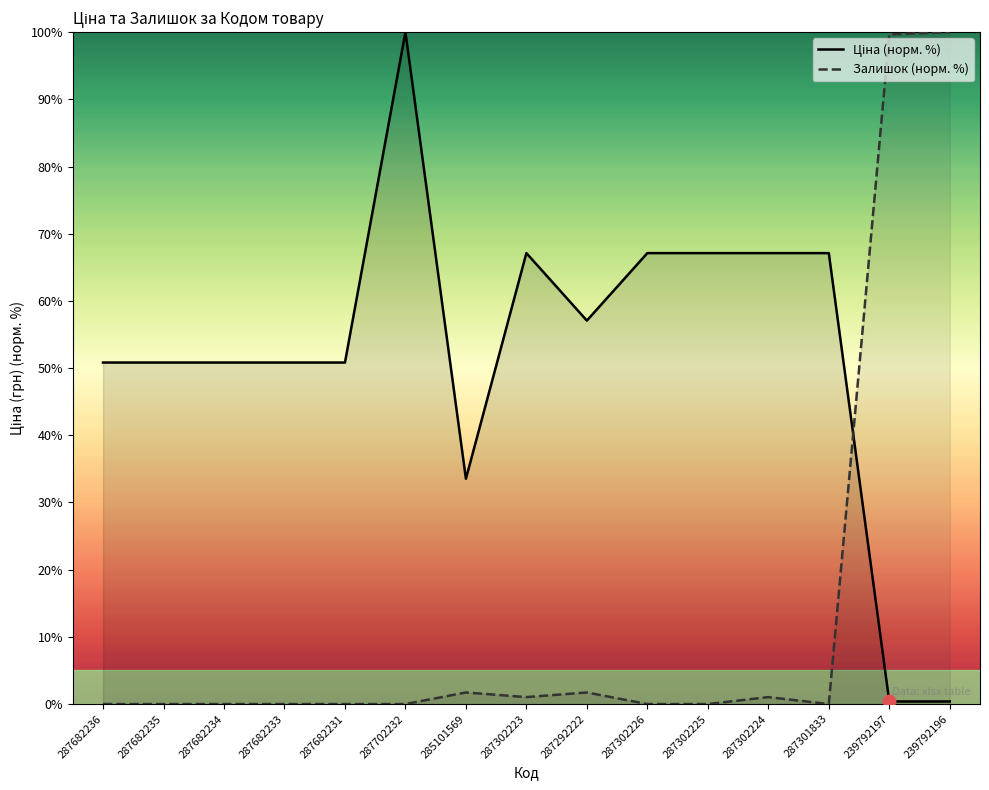

Which series has the largest total across all categories?

Ціна (норм. %)